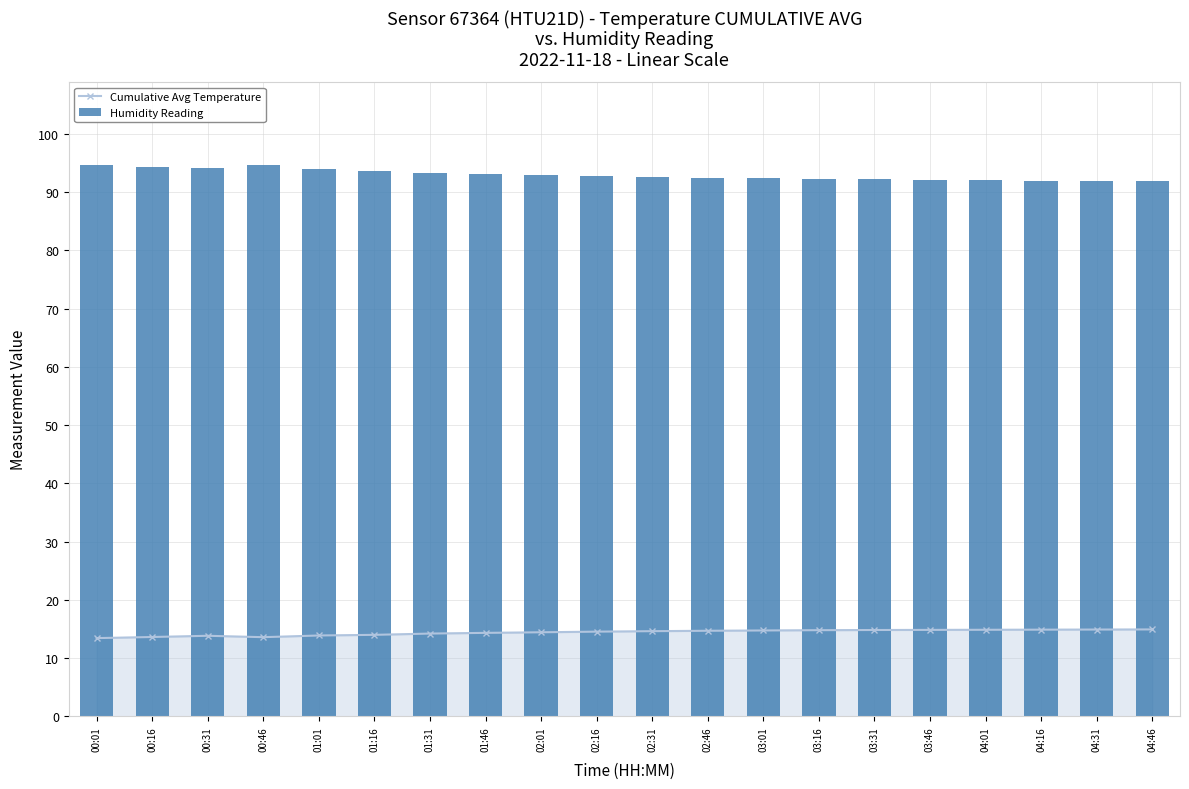

Is it true that Cumulative Avg Temperature equals 6.5 at 00:31?

False